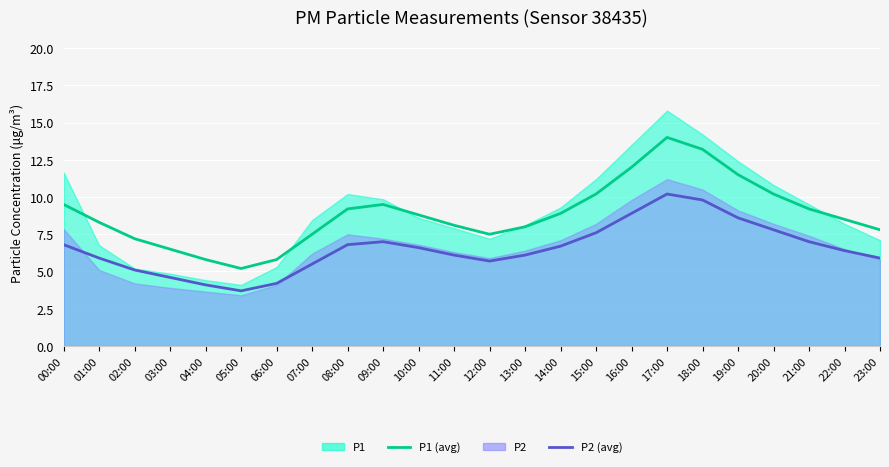

Read the P1 (avg) value at 02:00.

7.2